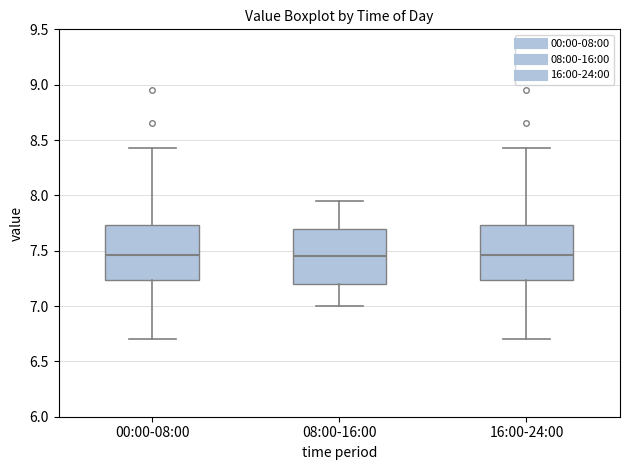

Reading left to right, transcribe this box plot: for each box, give where its median line is, the range the box spans, and where its two whiskers end, as read against the y-axis. The values are not printed on the chart, so give them approximately, as read against the axis.

00:00-08:00: median 7.45, box 7.25 to 7.75, whiskers 6.70 to 8.45
08:00-16:00: median 7.45, box 7.20 to 7.70, whiskers 7.00 to 7.95
16:00-24:00: median 7.45, box 7.25 to 7.75, whiskers 6.70 to 8.45